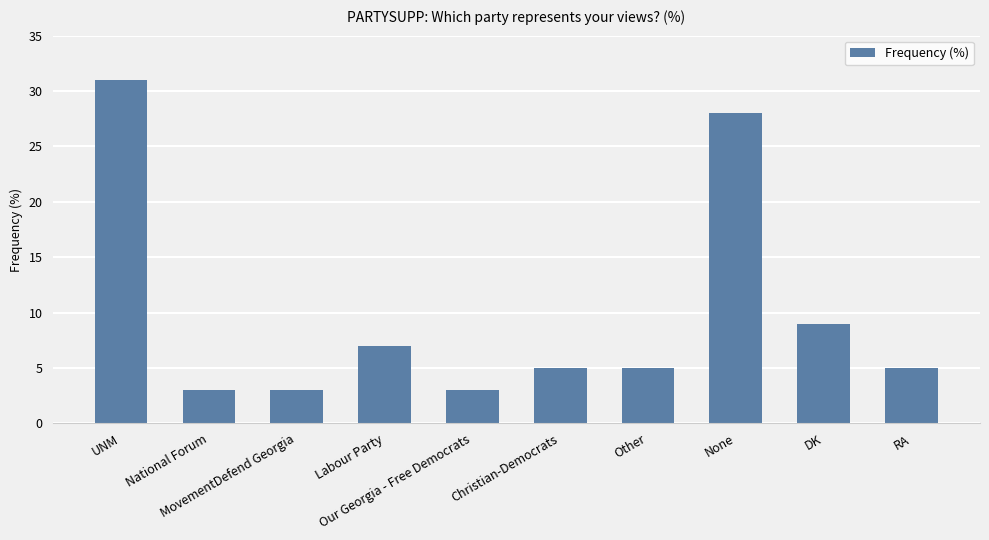

What is the label of the 8th bar from the left?

None